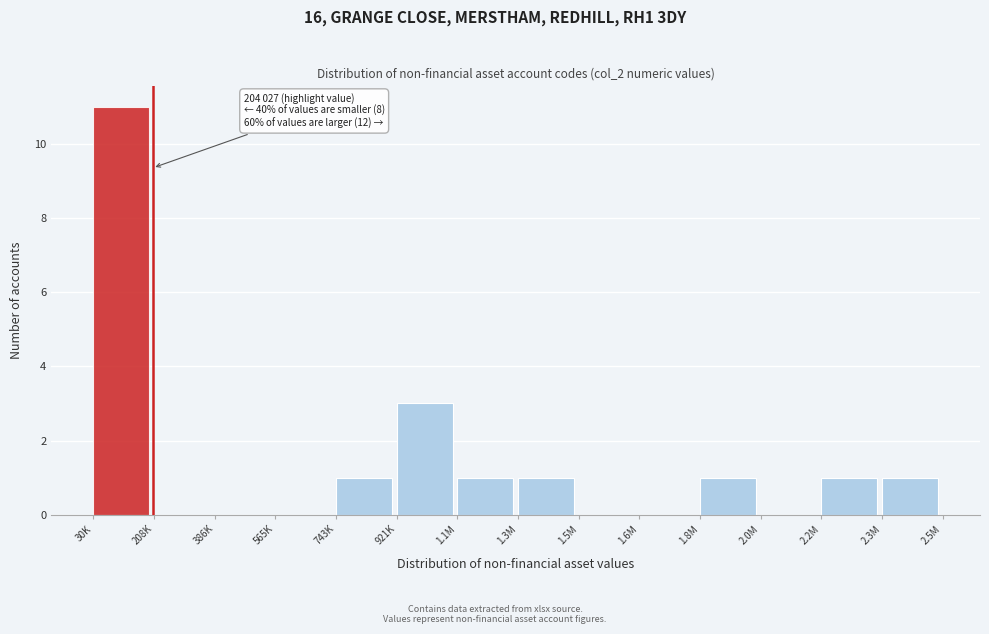

Reading left to right, transcribe all the data shown in this chart.

30K=11	208K=0	386K=0	565K=0	743K=1	921K=3	1.1M=1	1.3M=1	1.5M=0	1.6M=0	1.8M=1	2.0M=0	2.2M=1	2.3M=1